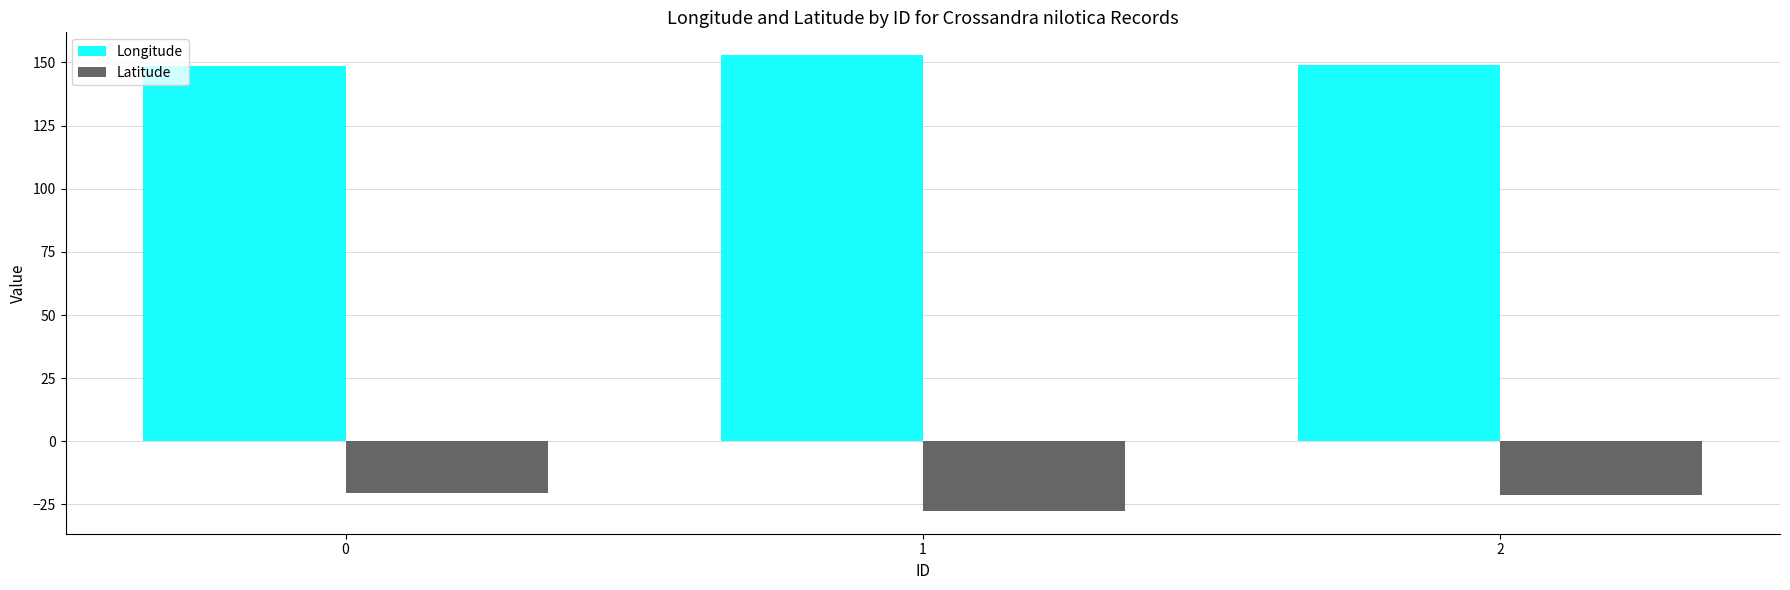

Count the number of categories in the chart.

3